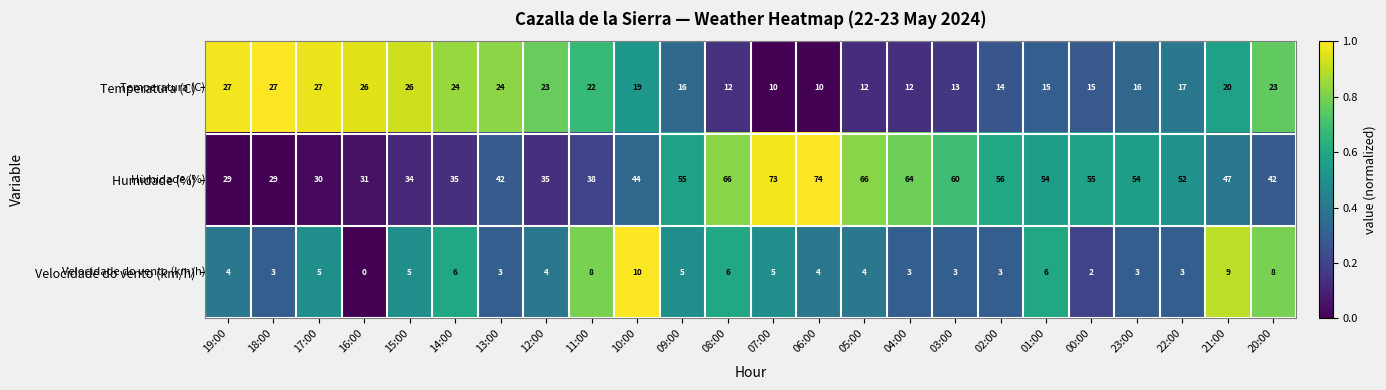

Which series has the largest total across all categories?

Humidade (%)